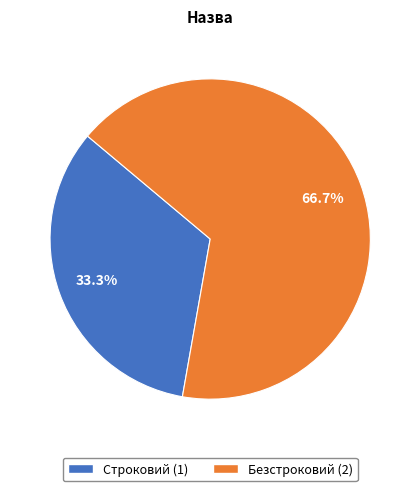

How many segments does this pie chart have?

2